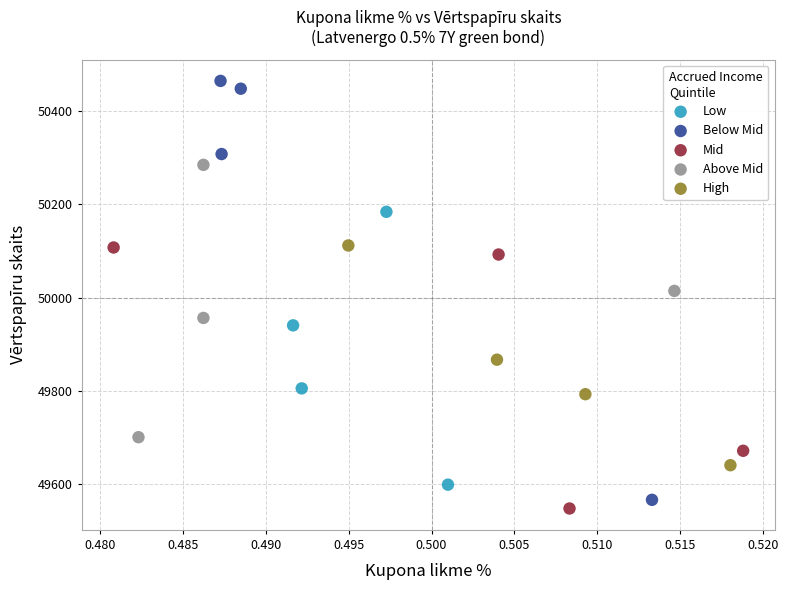

Which series contains the lowest Y value?

Mid